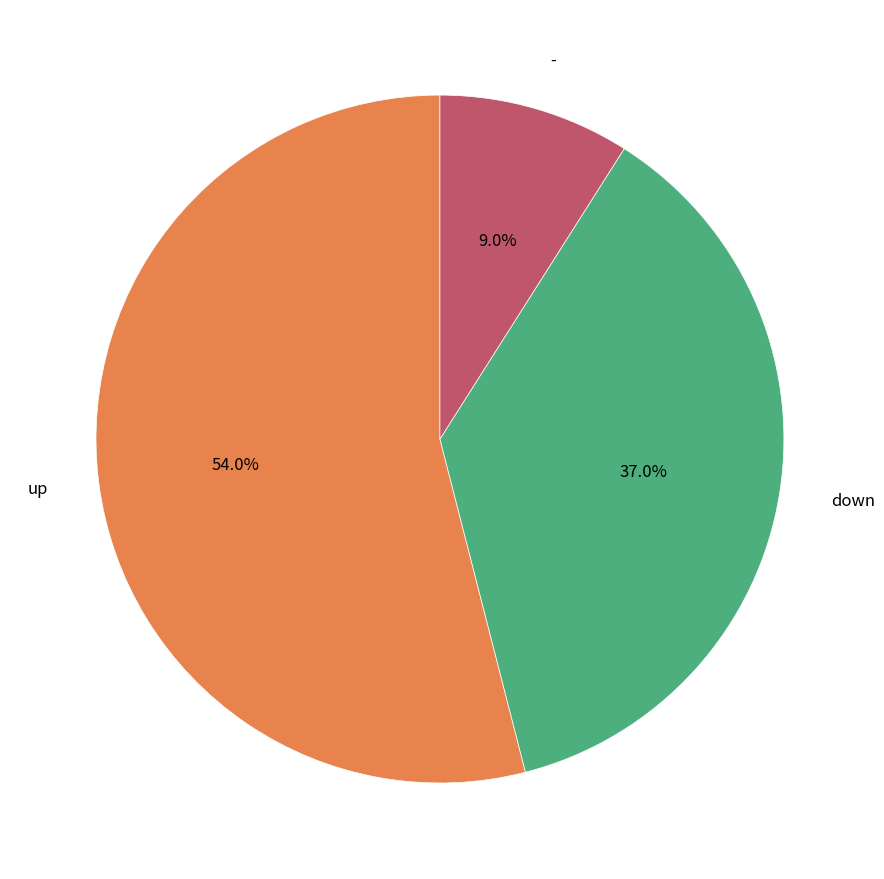

Does any single category account for the majority?

Yes